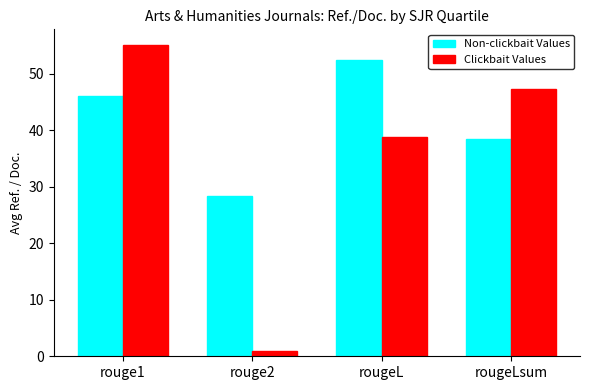

The Clickbait Values series shows 24.9 at rougeL. True or false?

False